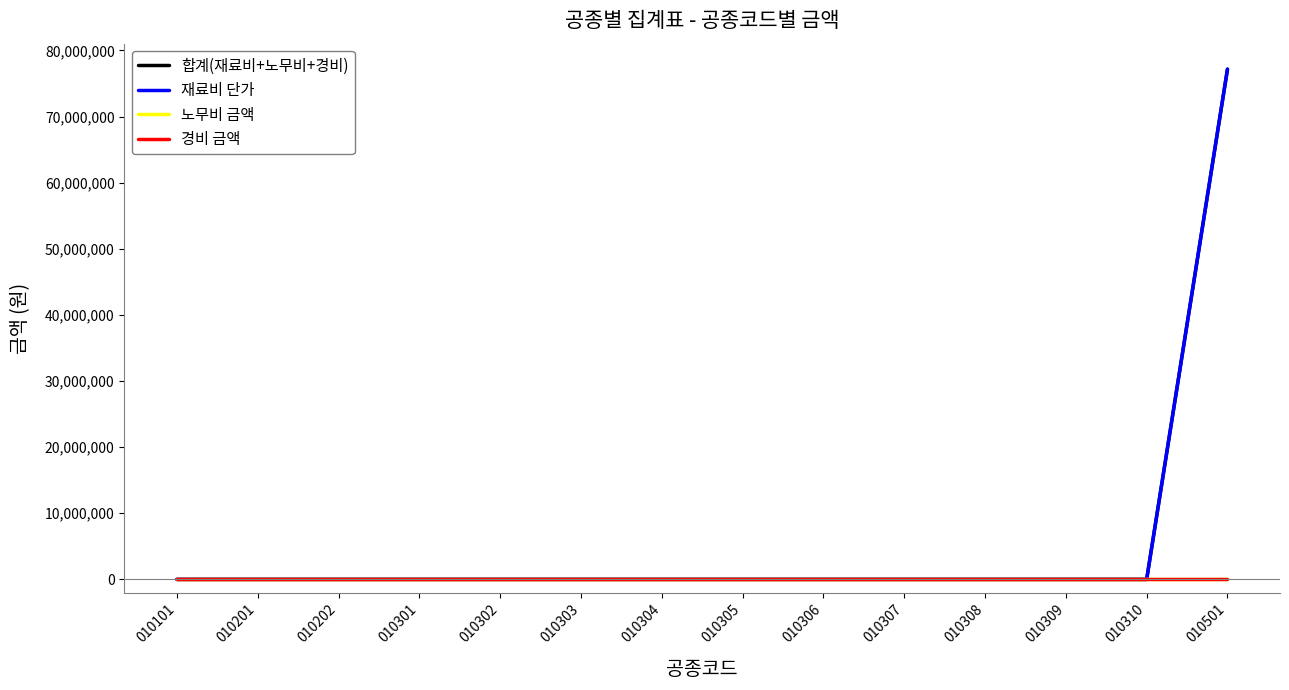

Between 010302 and 010309, which series saw the biggest shift?

합계(재료비+노무비+경비)